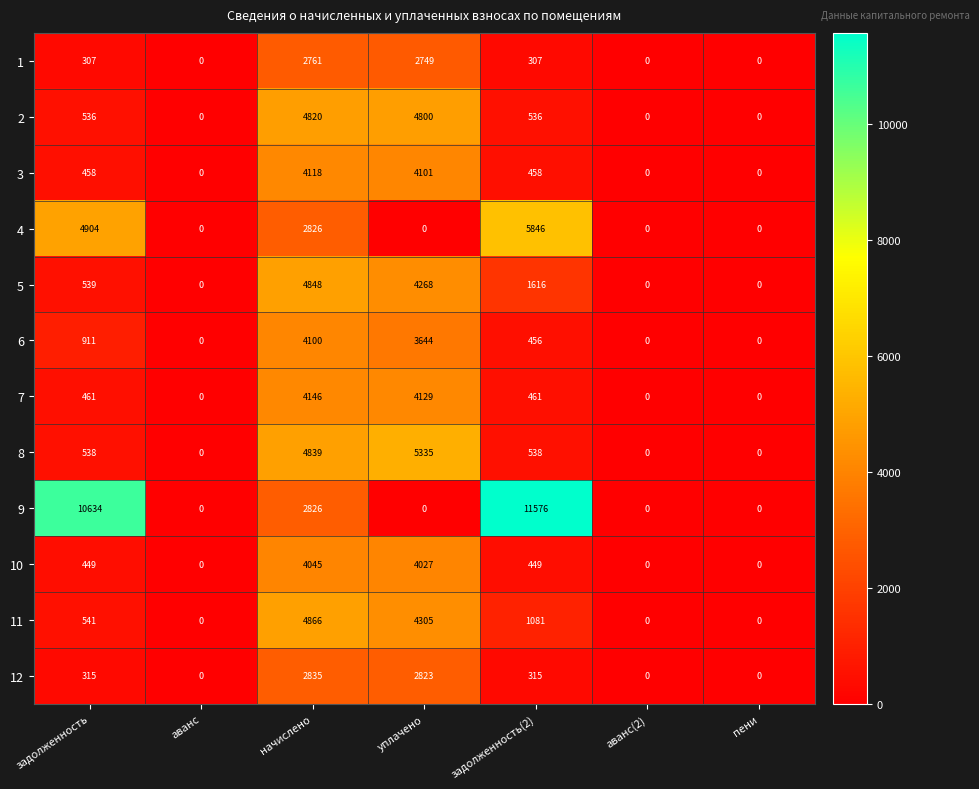

Count the 4 values in the range 0 to 4904.

6